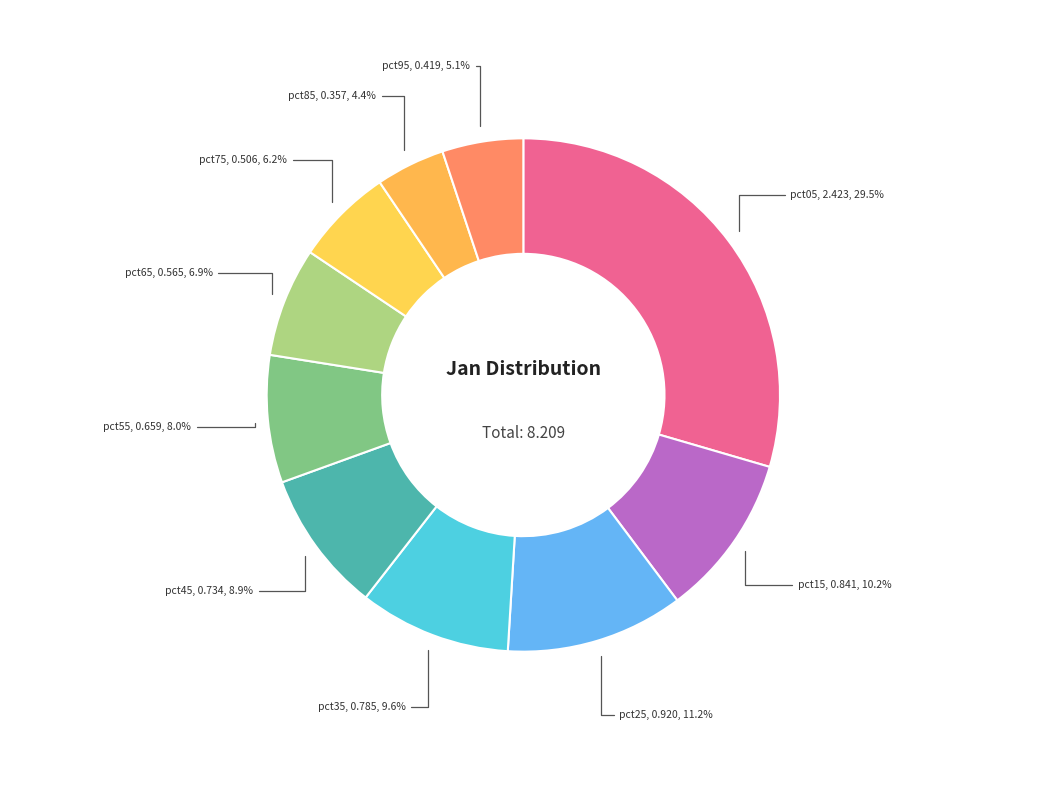

How many slices are in this pie chart?

10